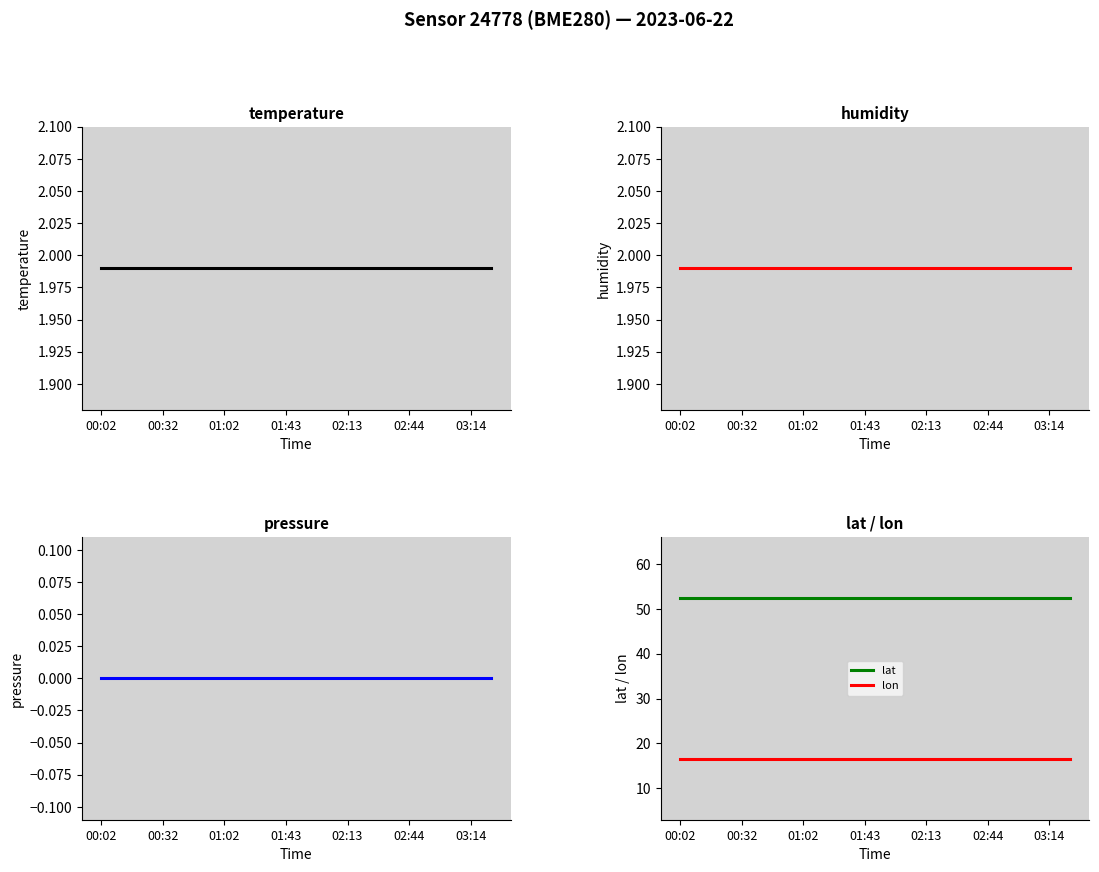

At which category is the sum across all series the highest?

00:02